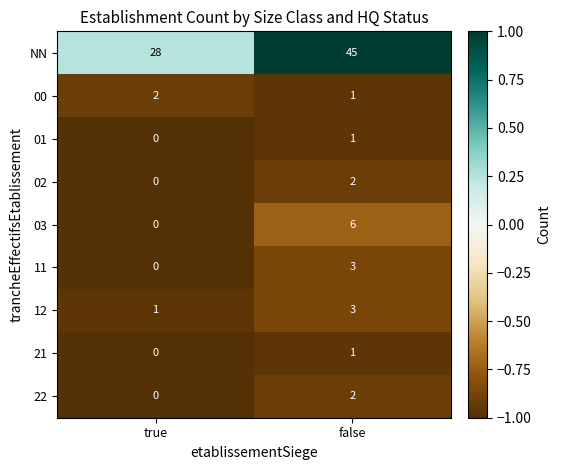

Reading right to left, transcribe all the data shown in this chart.

NN: 45	28
00: 1	2
01: 1	0
02: 2	0
03: 6	0
11: 3	0
12: 3	1
21: 1	0
22: 2	0